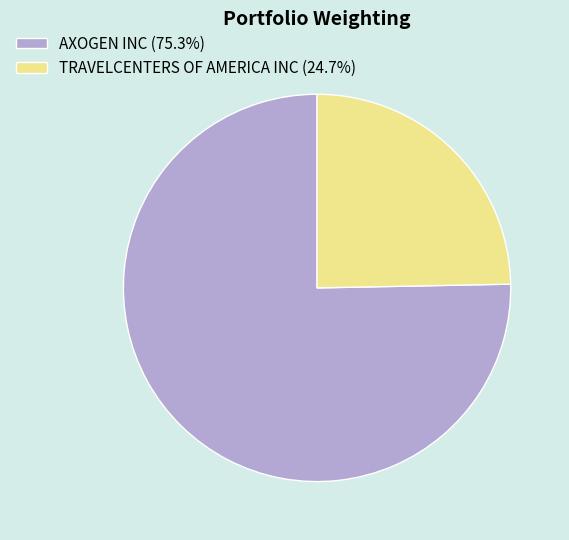

Between TRAVELCENTERS OF AMERICA INC and AXOGEN INC, which is larger?

AXOGEN INC